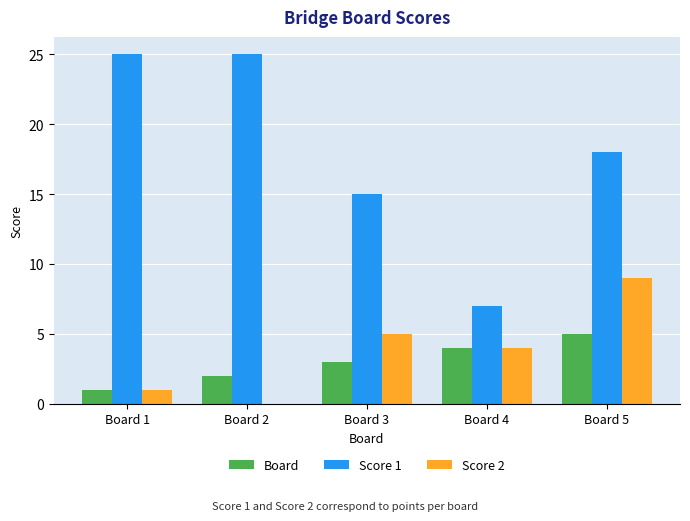

Which series changed the most between Board 1 and Board 3?

Score 1